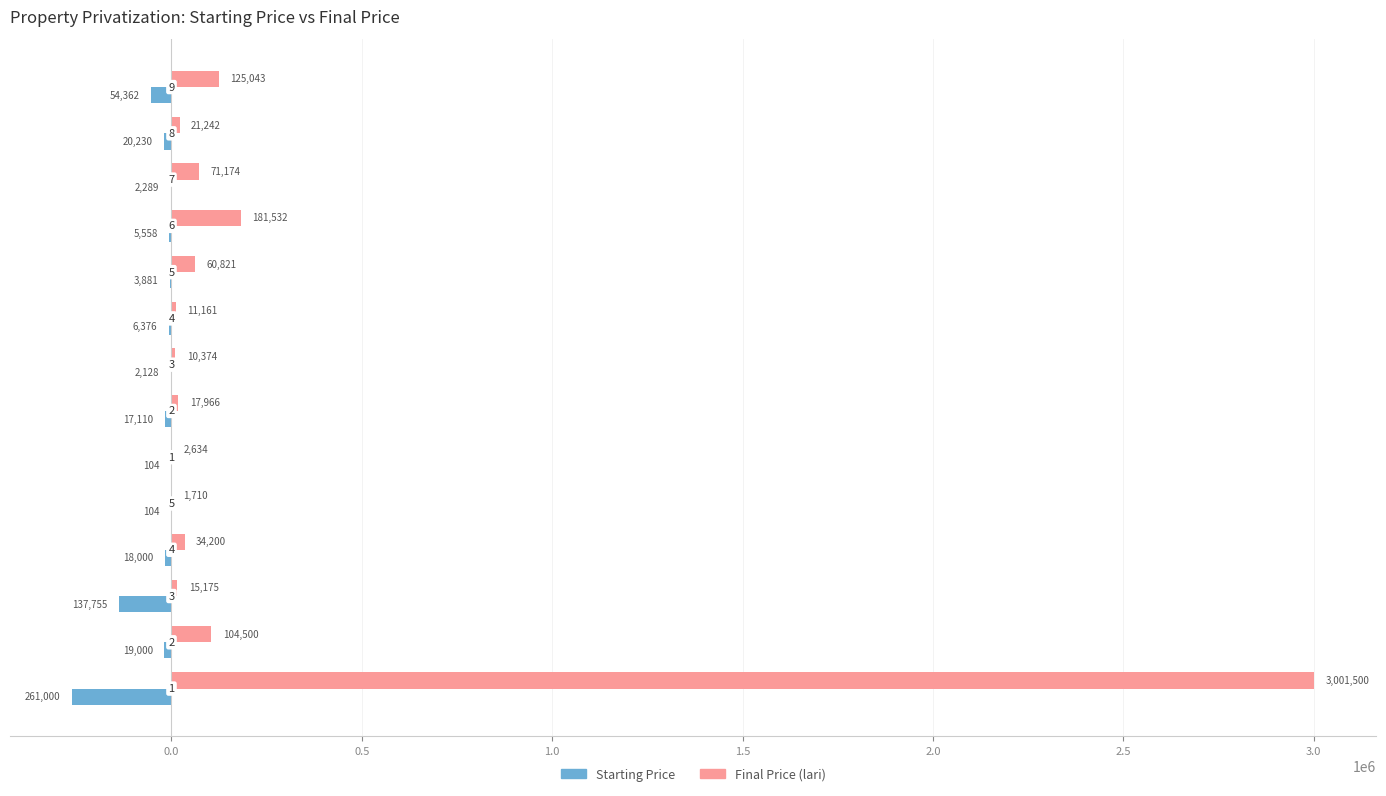

What are all the series names shown in the legend?

Starting Price, Final Price (lari)